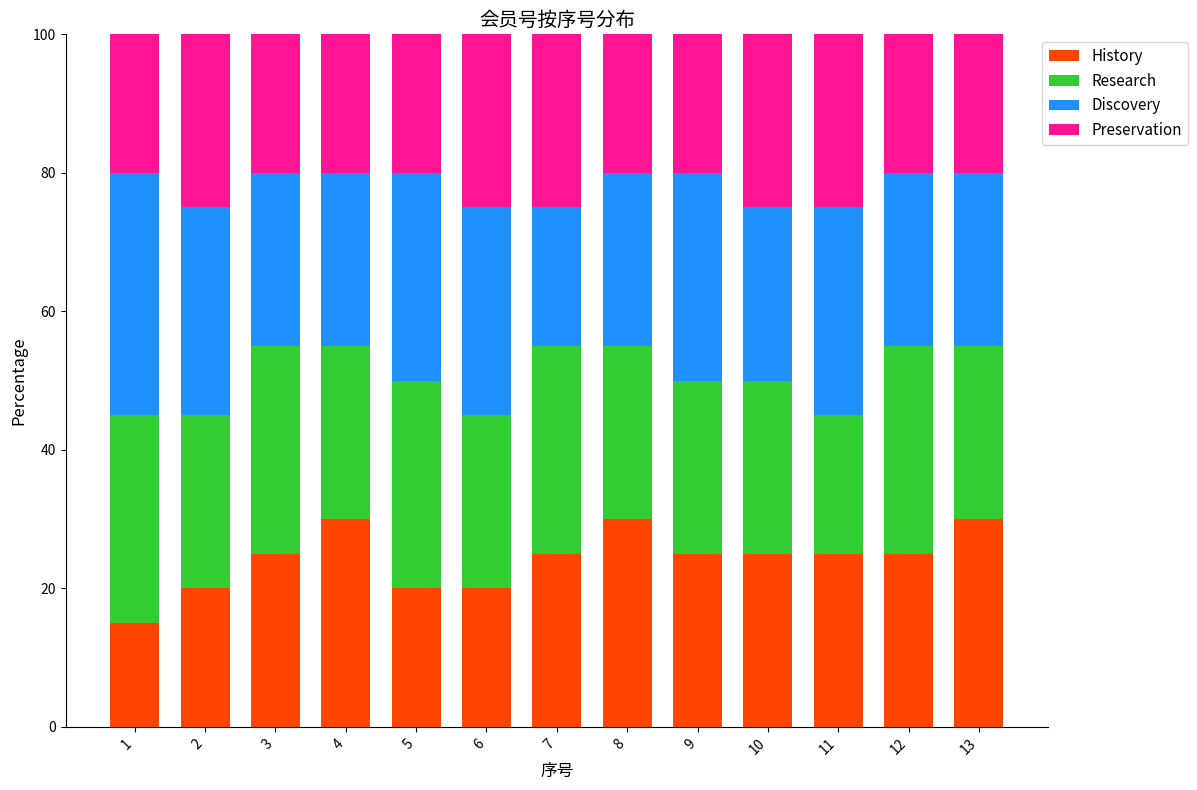

How many bars are there in total?

13